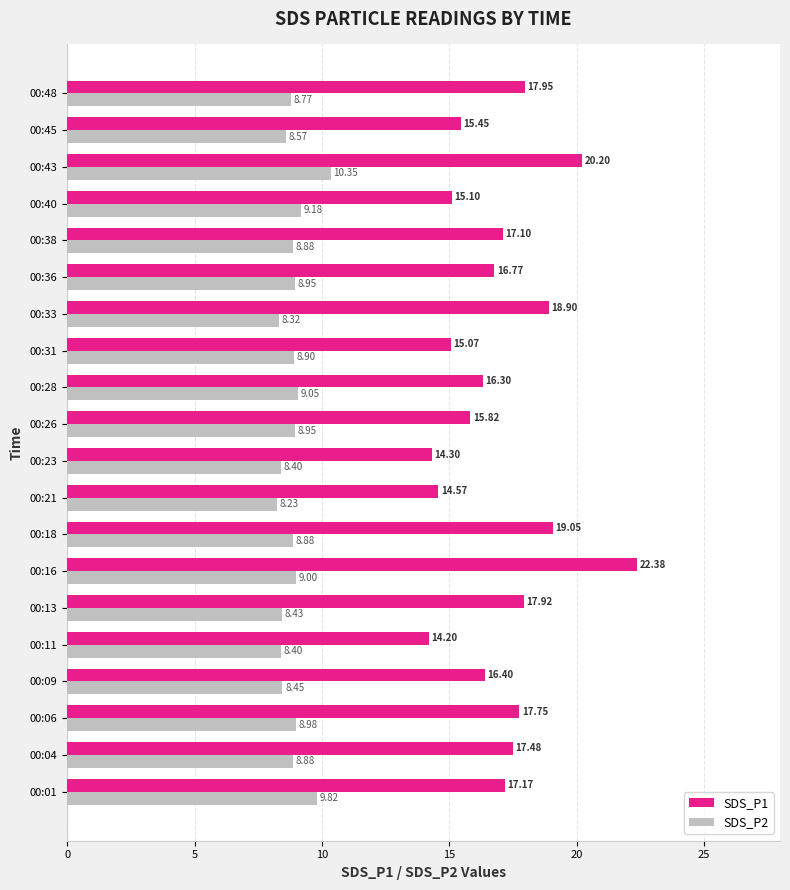

Which series has the largest total across all categories?

SDS_P1